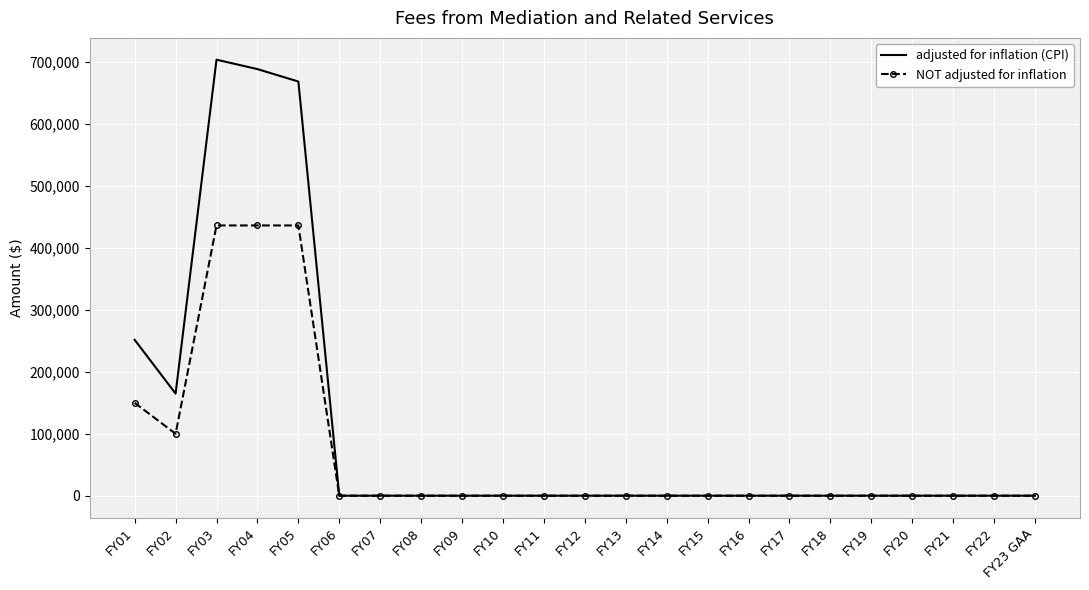

Which series has the largest range (max minus min)?

adjusted for inflation (CPI)